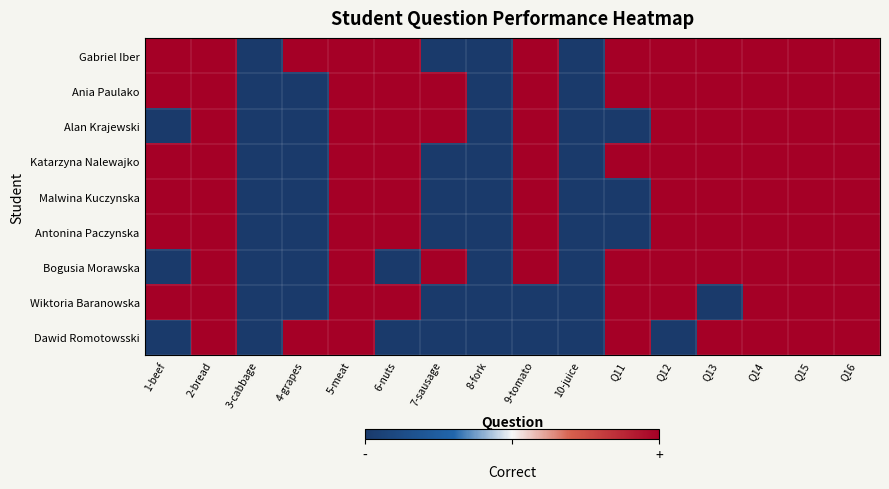

At which category does the chart reach its minimum across all series?

3-cabbage